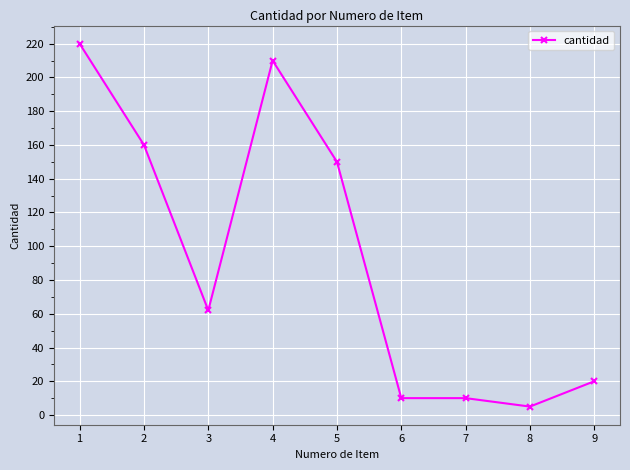

What is the sum of the values at 8 and 1?

225